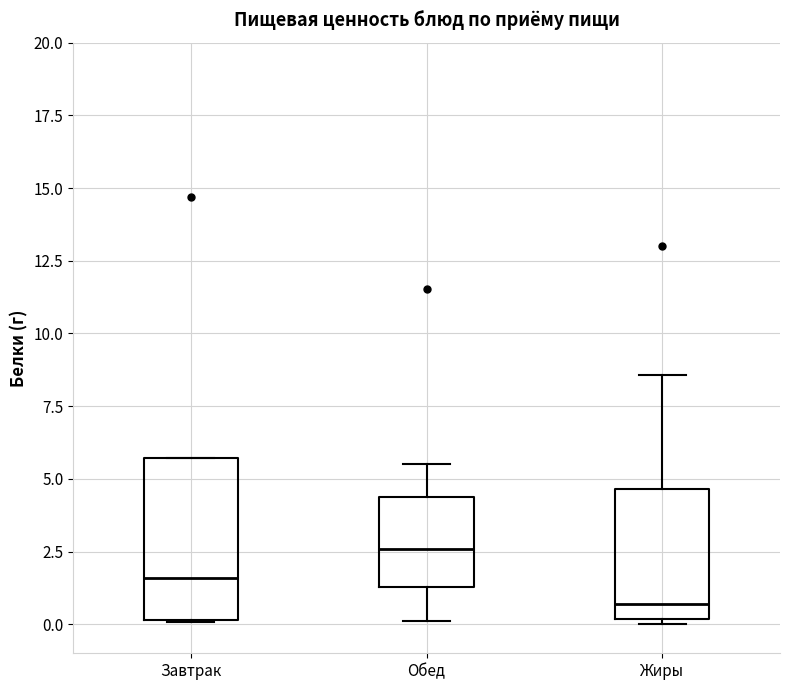

Comparing the boxes themselves (not the whiskers), which one is the tallest?

Завтрак